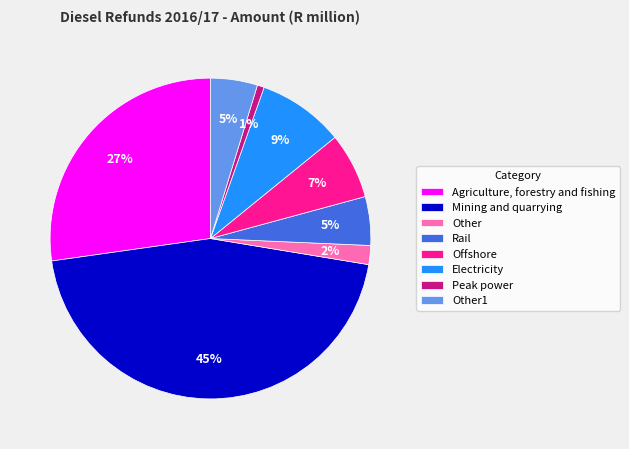

What is the ratio of the value at Rail to the value at Other1?

1.0